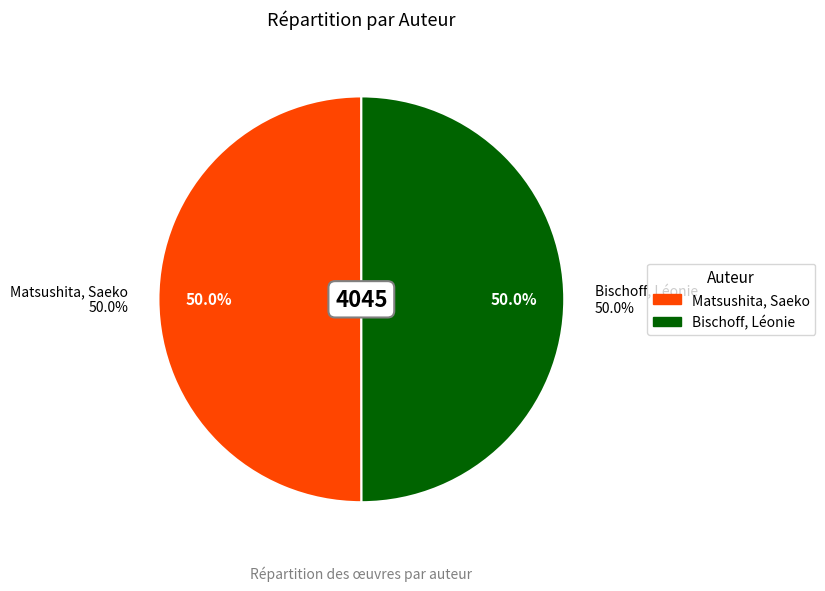

To the nearest percent, what is the combined percentage of Bischoff, Léonie and Matsushita, Saeko?

100%